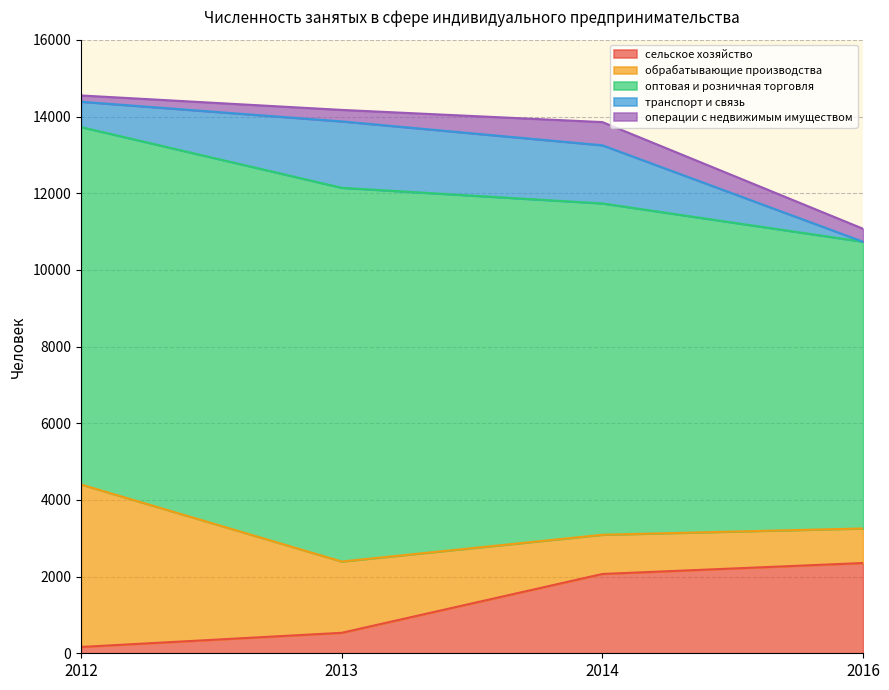

True or false: сельское хозяйство has a value of 722 at 2014.

False